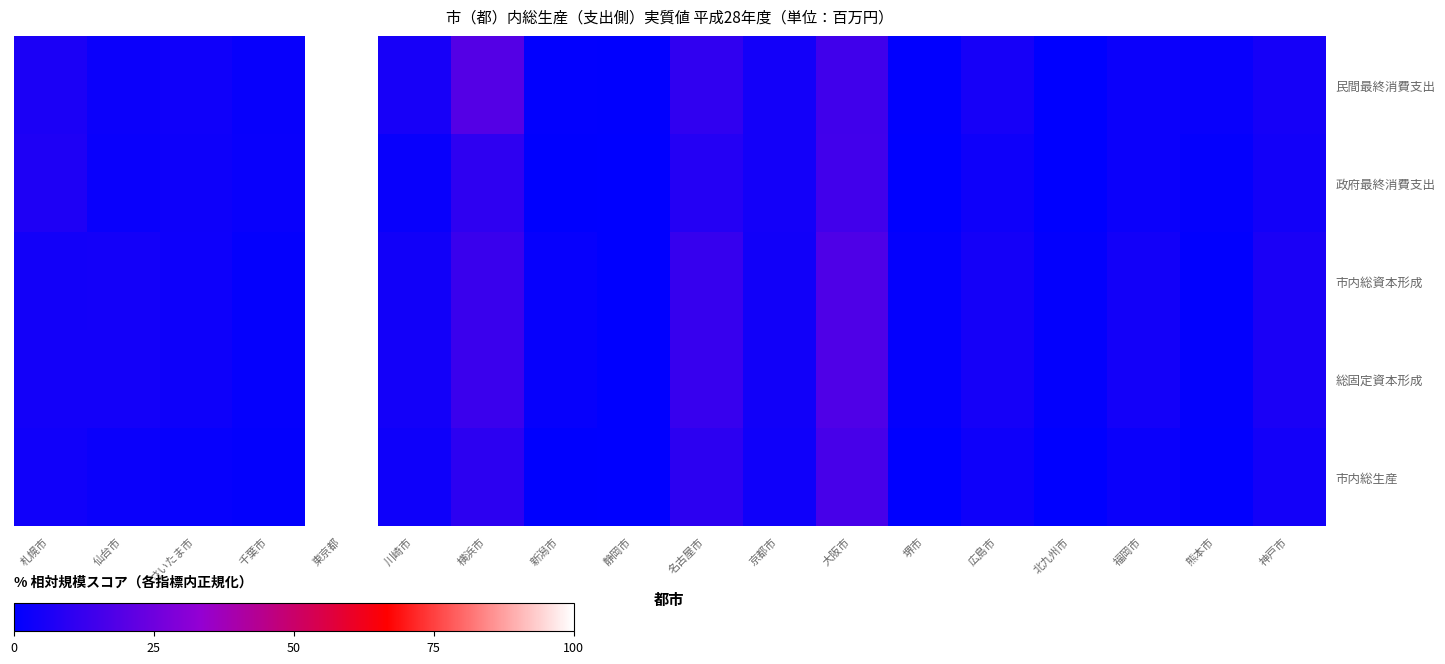

Rank the series at 広島市 from lowest to highest value.

市内総生産, 政府最終消費支出, 市内総資本形成, 総固定資本形成, 民間最終消費支出